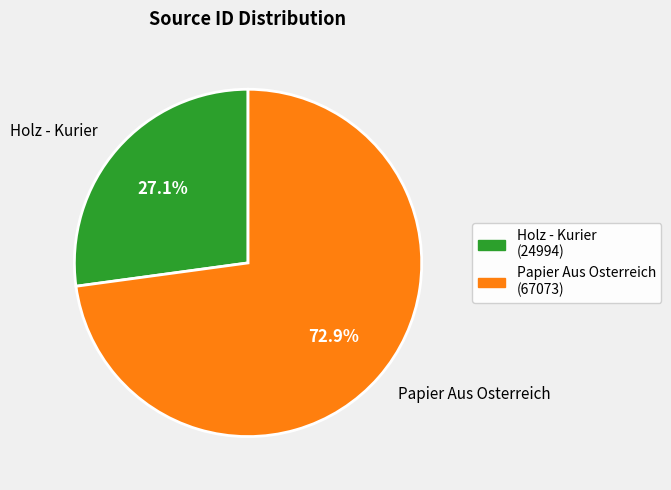

To the nearest percent, what percentage of the pie is Papier Aus Osterreich?

73%